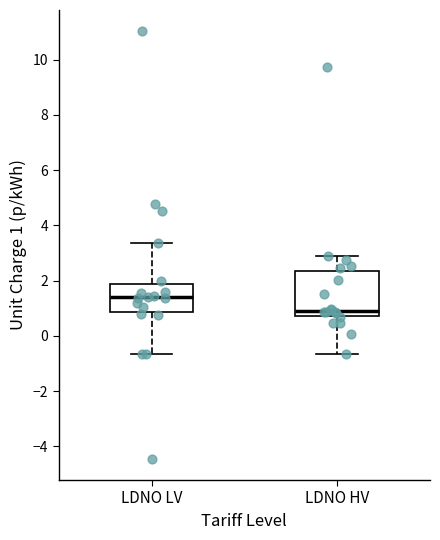

Which box has the lowest median line?

LDNO HV